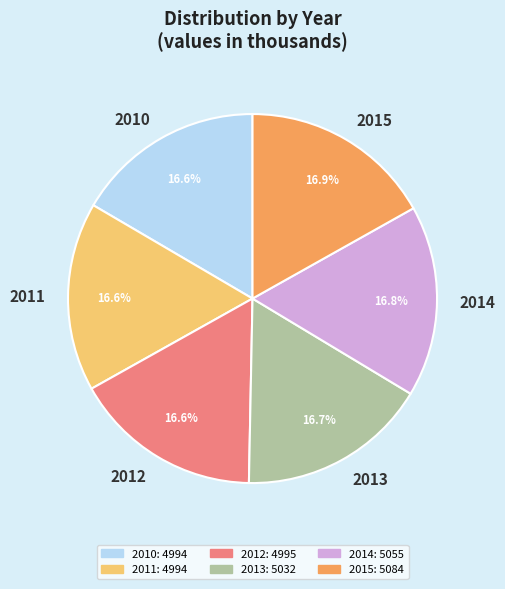

Is there a majority slice in this chart?

No